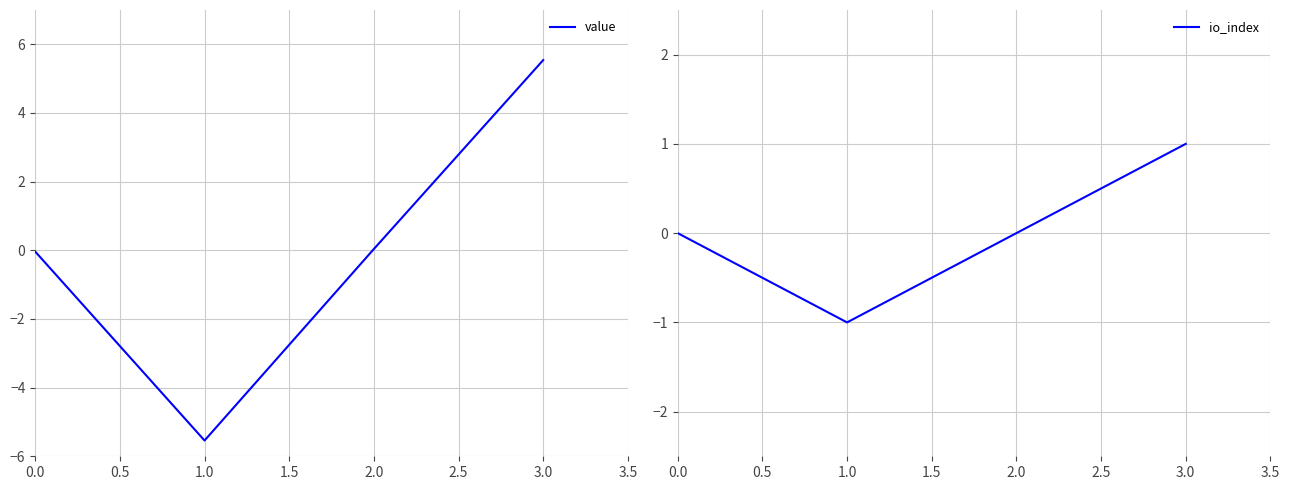

List the series in order of their peak value, highest first.

value, io_index